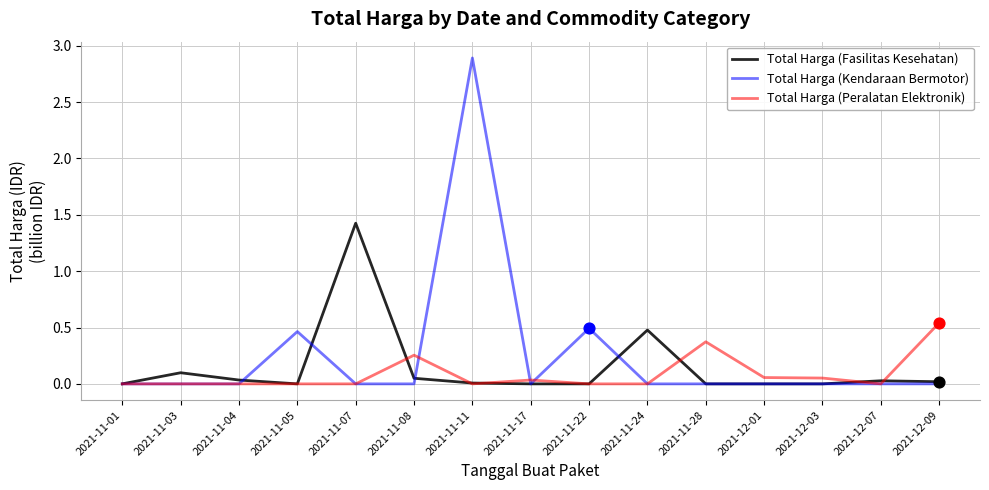

At which category is the sum across all series the highest?

2021-11-11